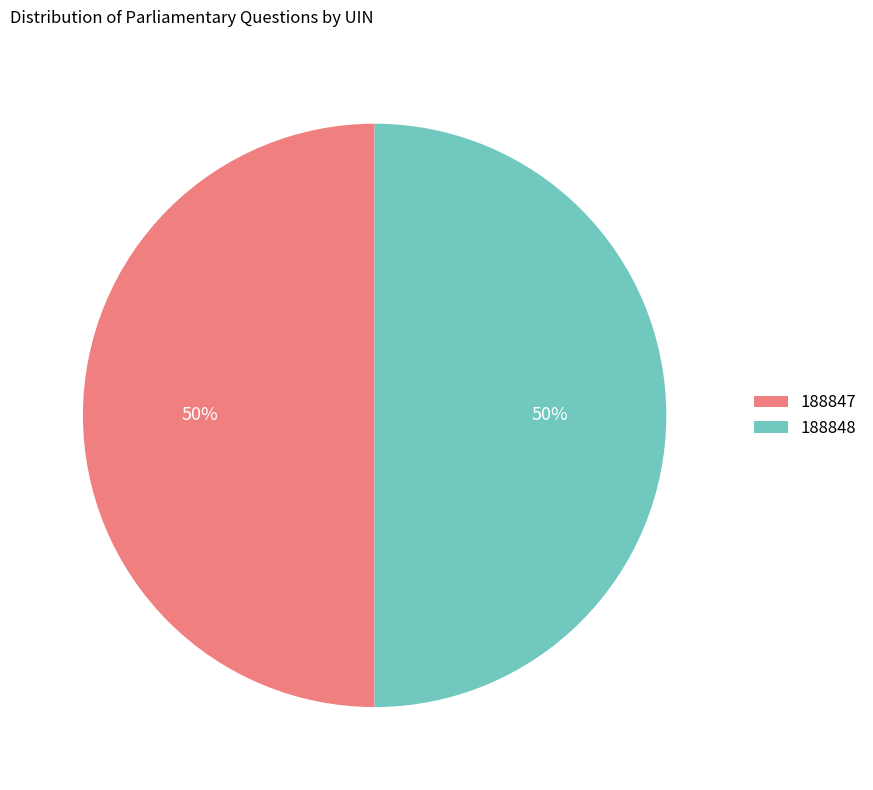

How many segments does this pie chart have?

2